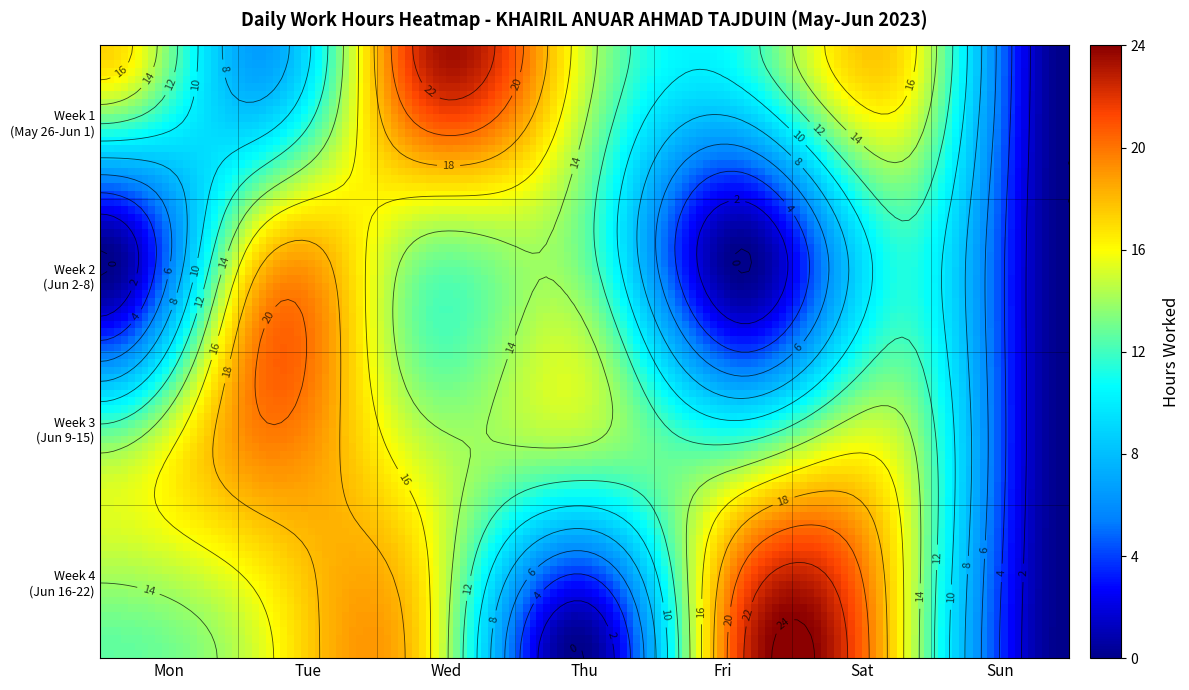

What is the difference between the maximum and minimum values?

22.7